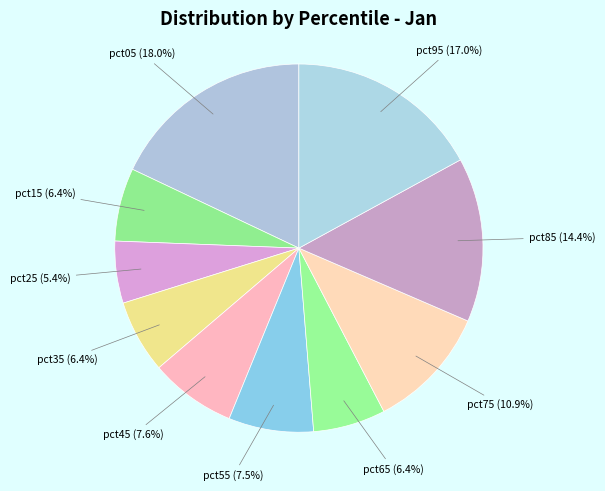

To the nearest percent, what is the difference between the largest and smallest slice percentages?

13%